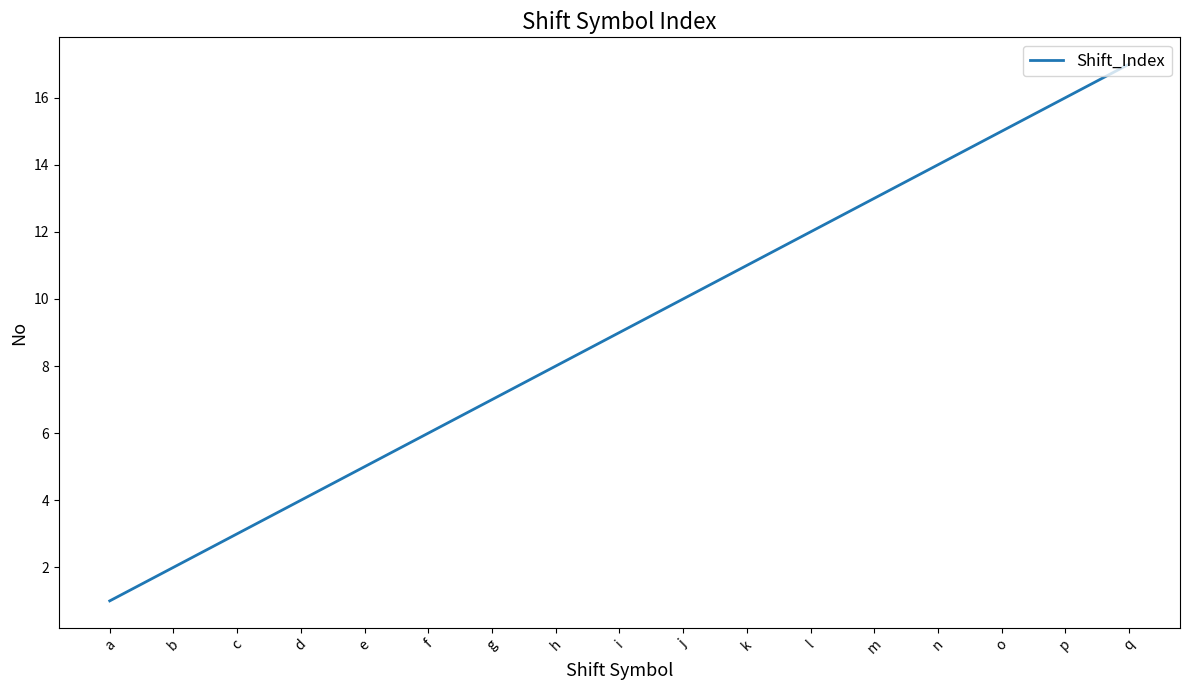

Read the value at j, to the nearest 5.

10